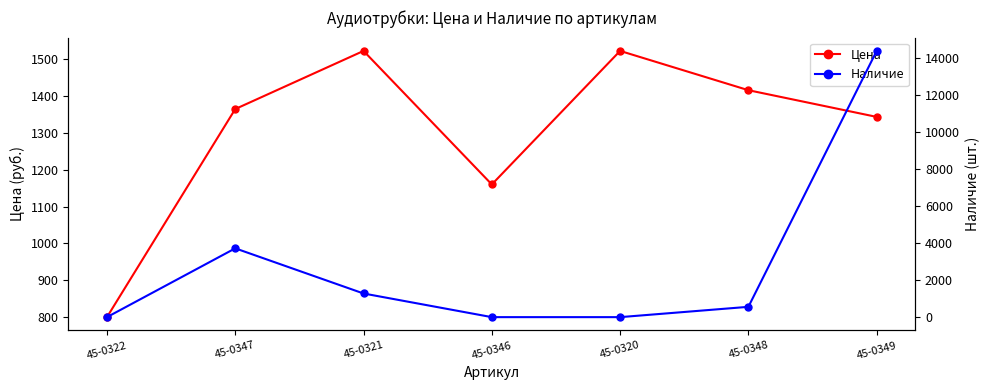

At which label does Наличие first exceed 557?

45-0347